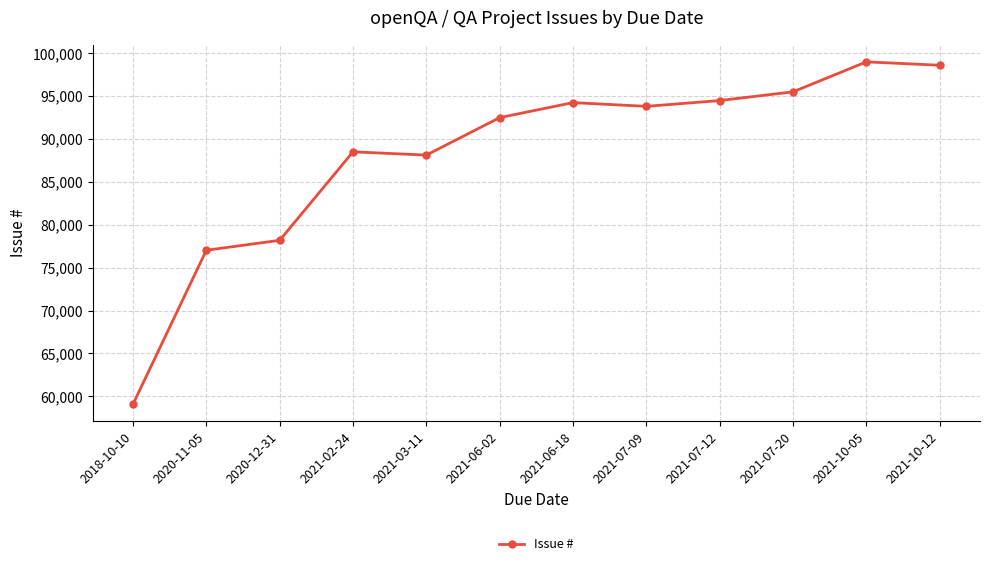

How many data points are less than 93811?

6